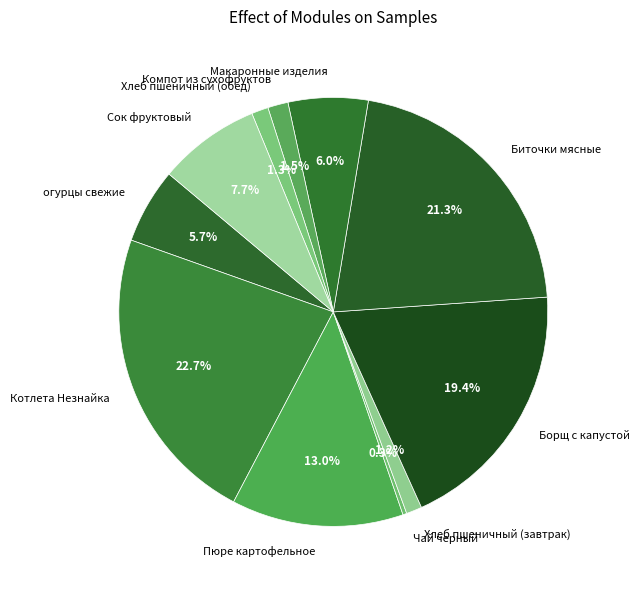

What is the ratio of the value at Хлеб пшеничный (завтрак) to the value at Хлеб пшеничный (обед)?

0.9